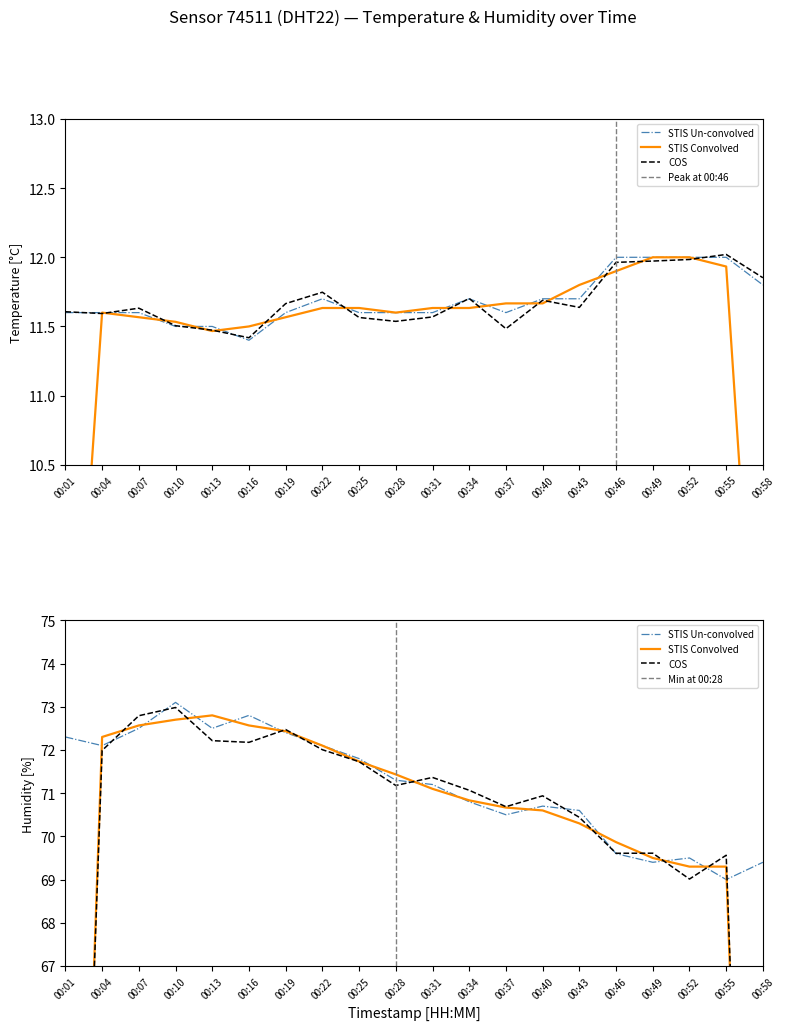

What is the average value of the humidity series?

71.2